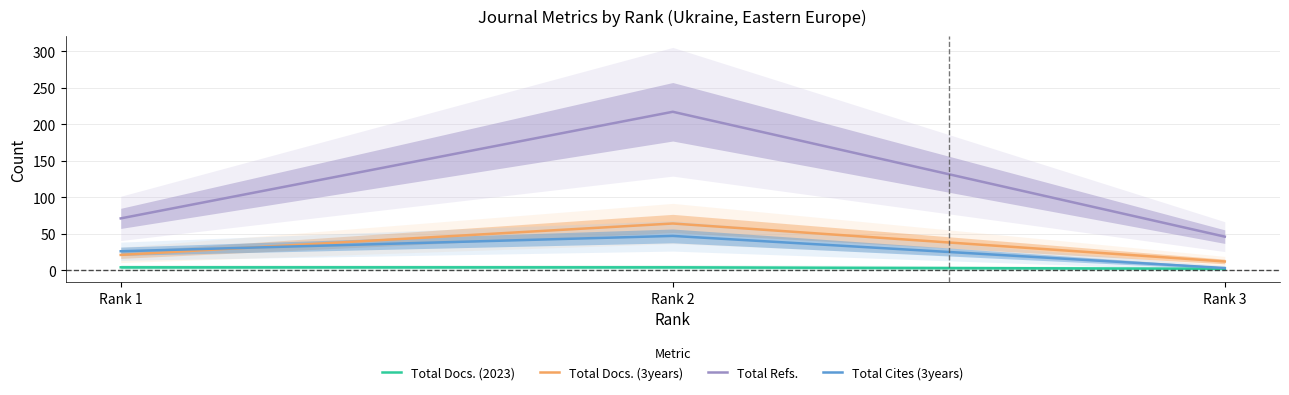

Which category has the highest value in the Total Refs. series?

Rank 2